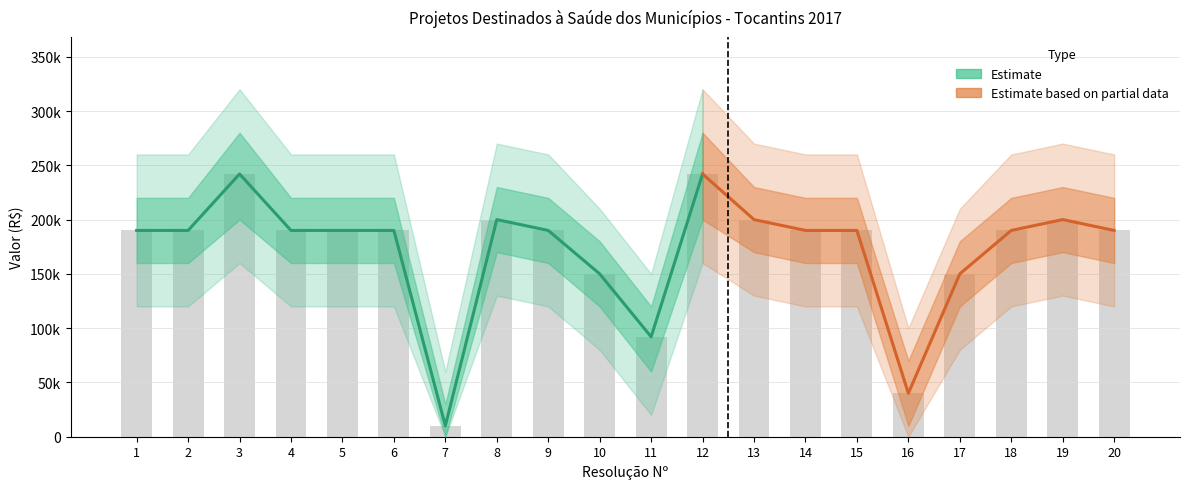

Reading right to left, what are all the values shown in this chart?

190000	200000	190000	150000	40000	190000	190000	200000	242000	92000	150000	190000	200000	10000	190000	190000	190000	242000	190000	190000